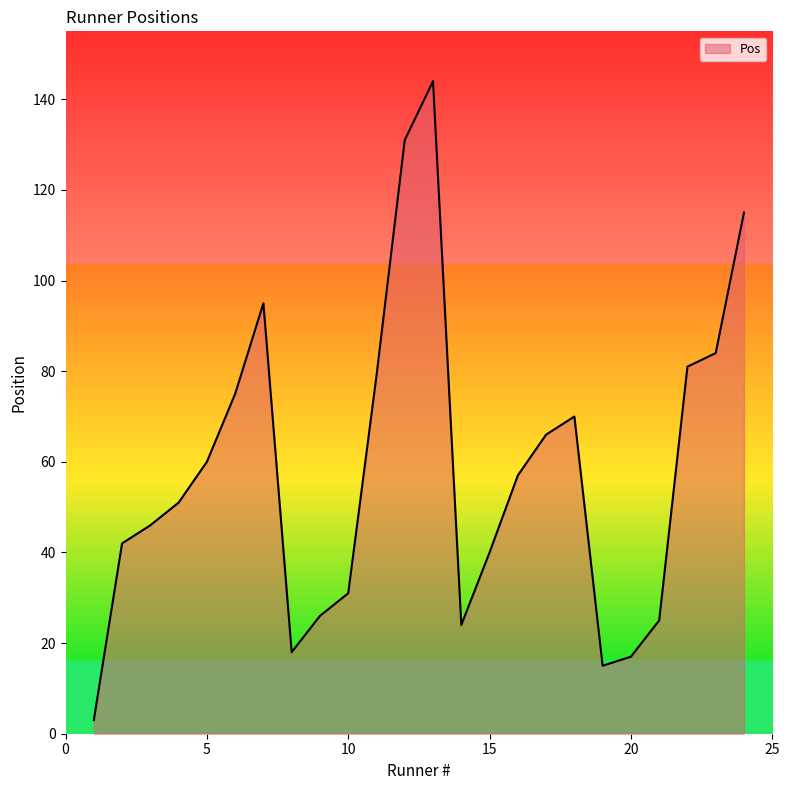

True or false: the data has more than 2 interior local peaks.

True